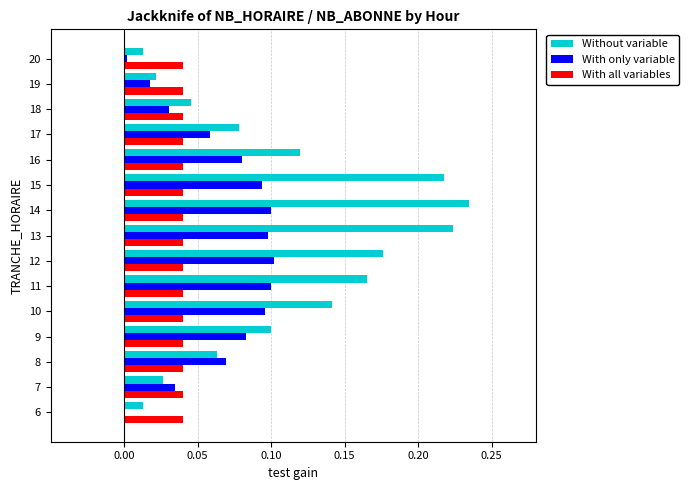

Which series changed the most between 16 and 19?

Without variable